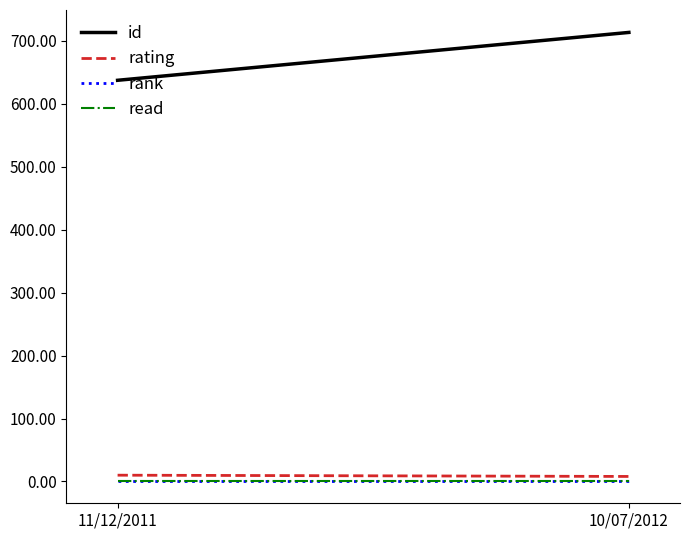

How many data points in rating are less than 10?

1